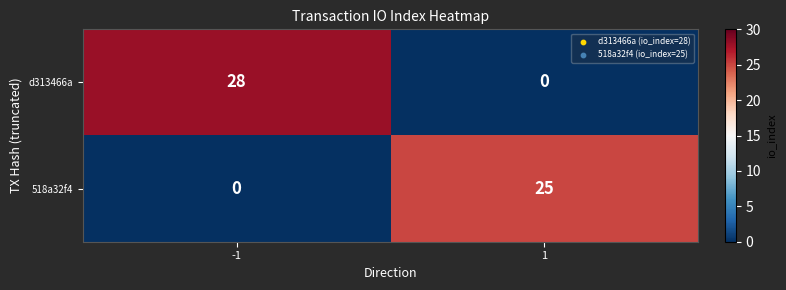

The value of d313466a at -1 is 50. True or false?

False